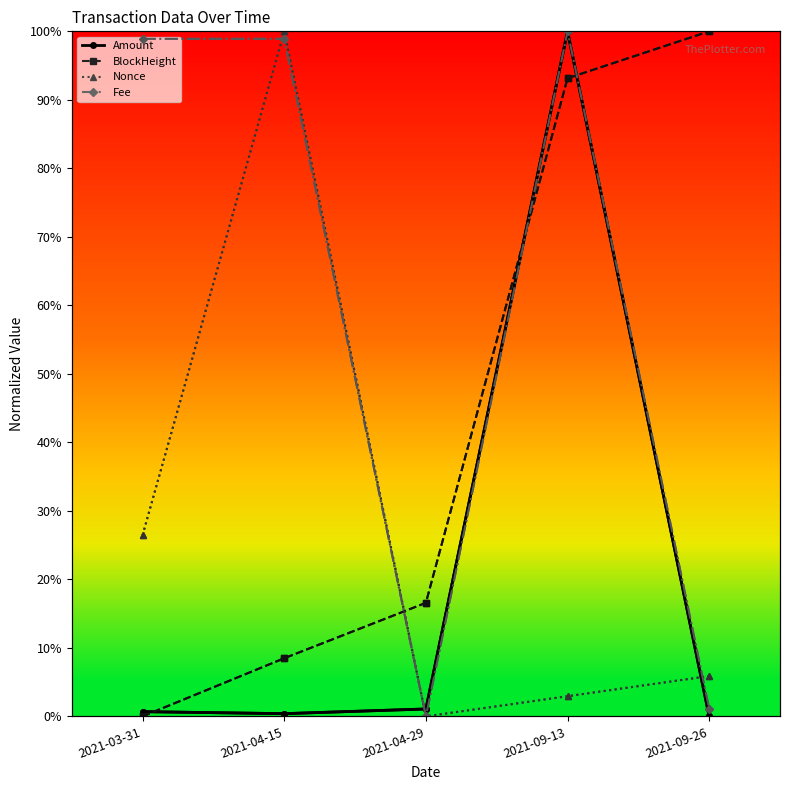

What is the total value across all series at 2021-09-13?

3.0